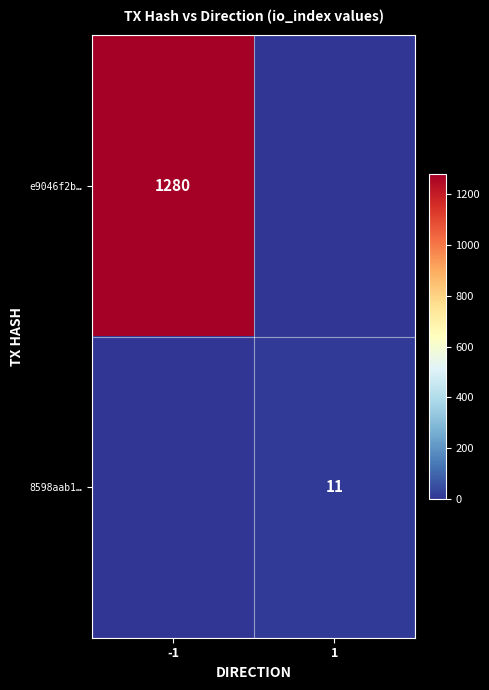

True or false: 8598aab1… has a value of 19 at 1.

False